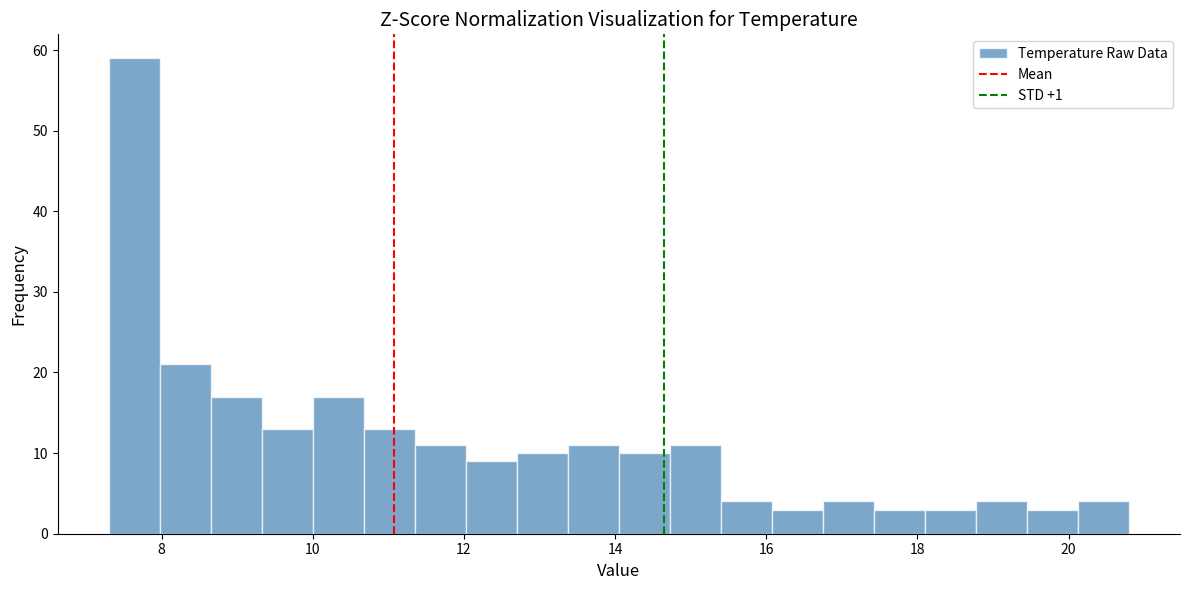

Read against the x-axis, roughly where is the centre of the tallest bar?

7.6